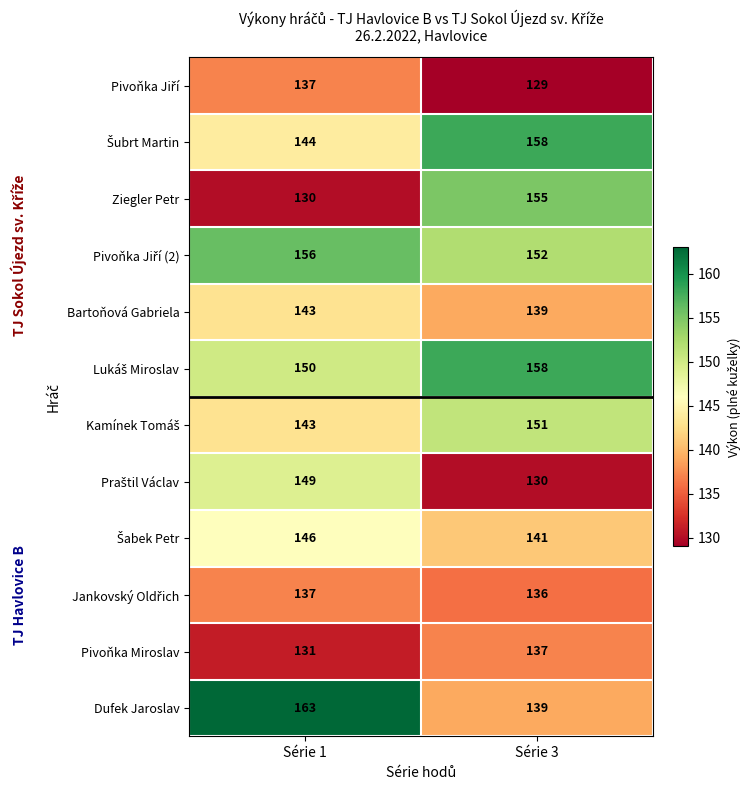

What is the difference between the highest and lowest values at Série 3?

29